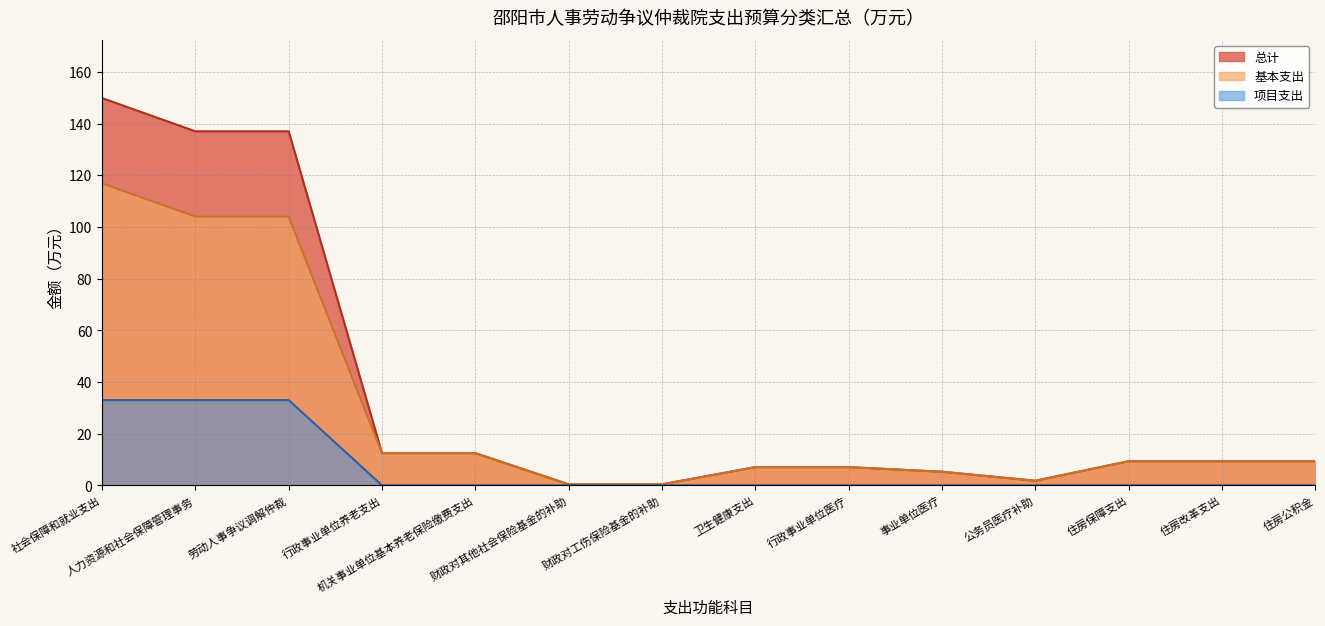

True or false: 总计 and 项目支出 intersect in this chart.

False